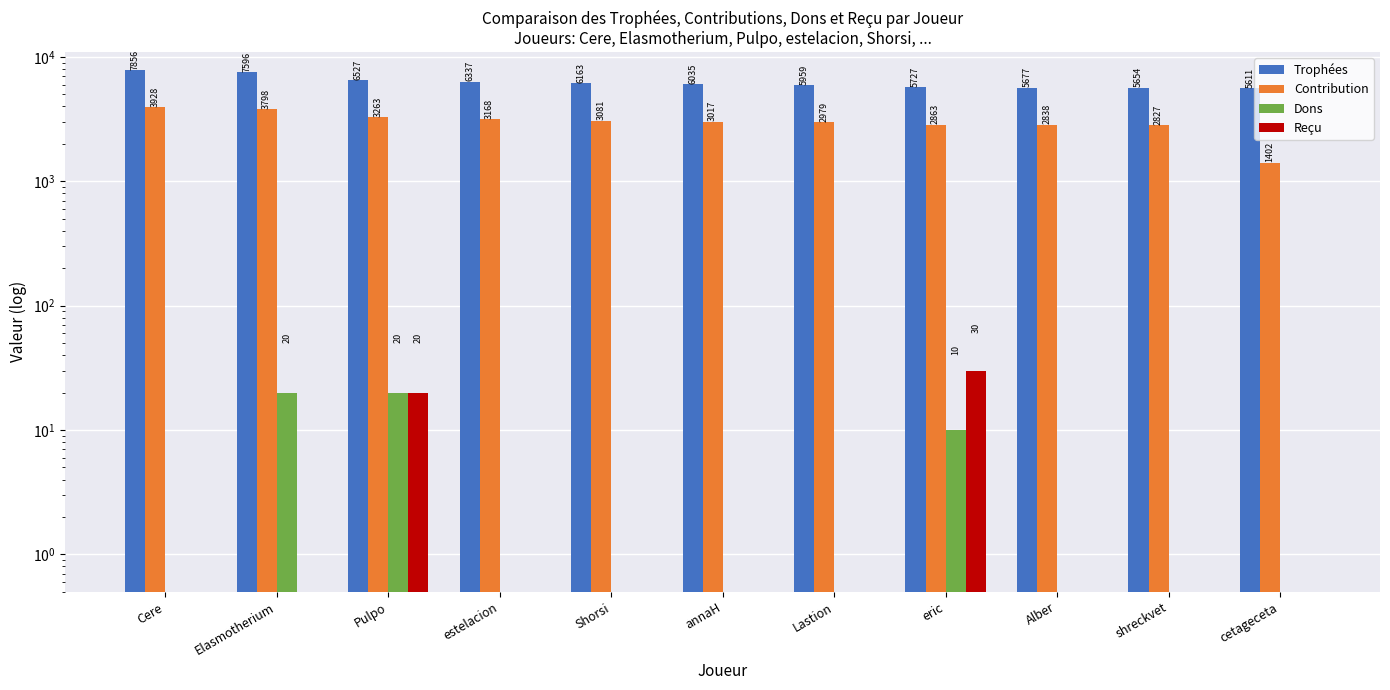

What position from the right is Cere?

11